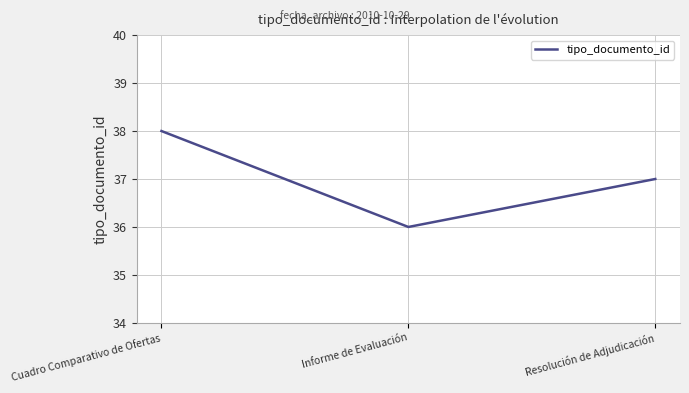

What value does the data have at Informe de Evaluación?

36